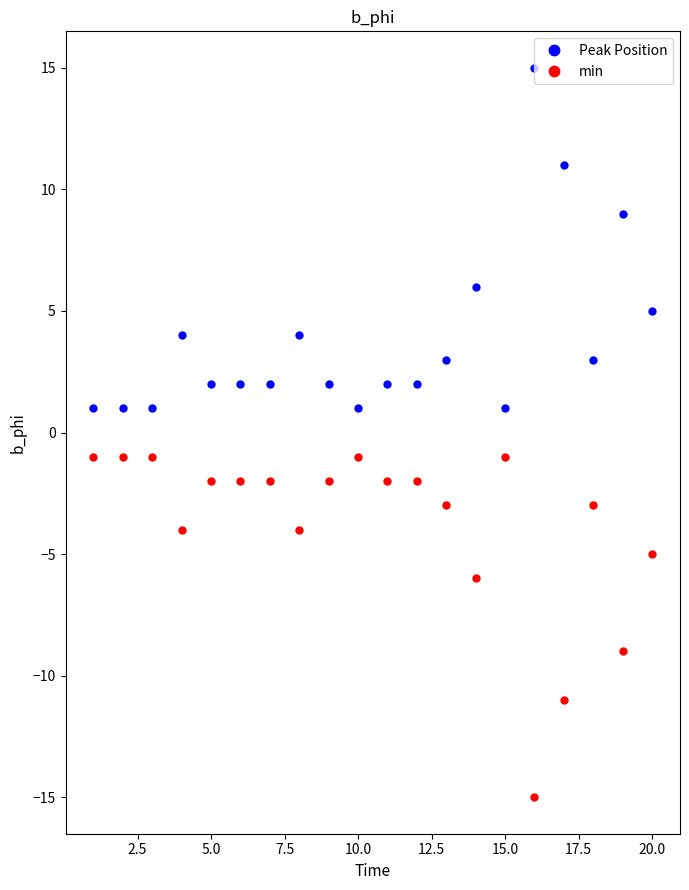

True or false: min has more than 0 interior local peaks.

True